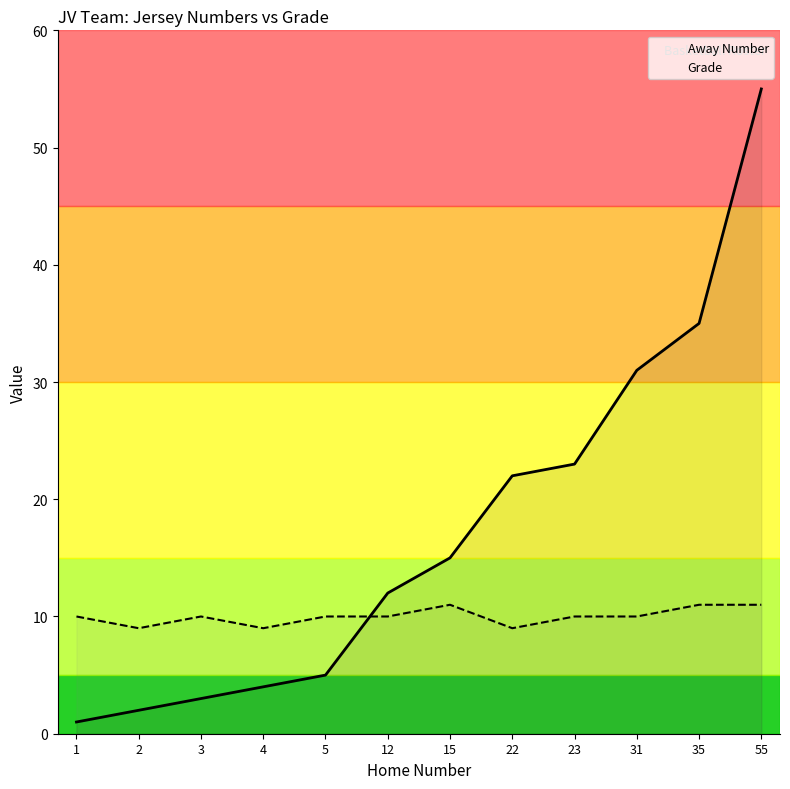

True or false: Away Number has a value of 3 at 3.

True